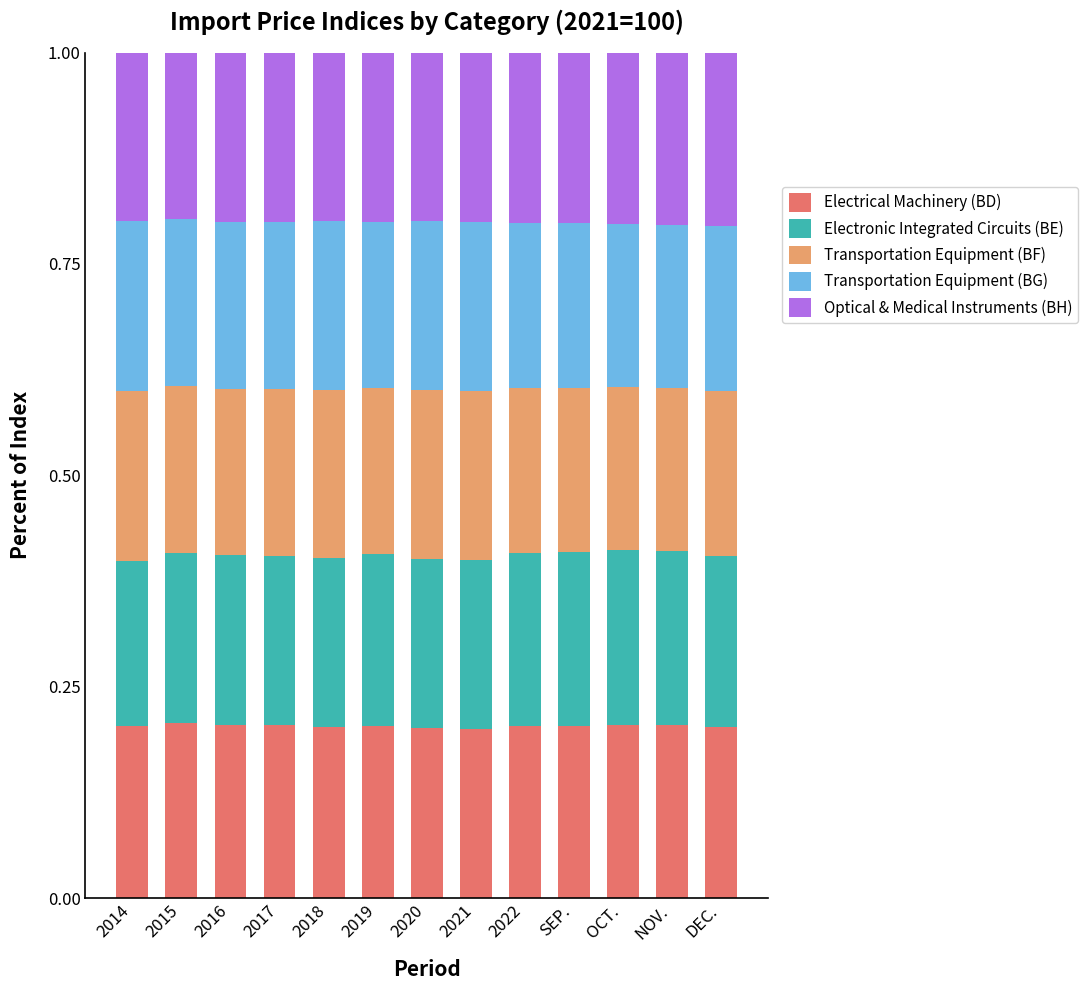

What is the total value across all series at NOV.?

1.0